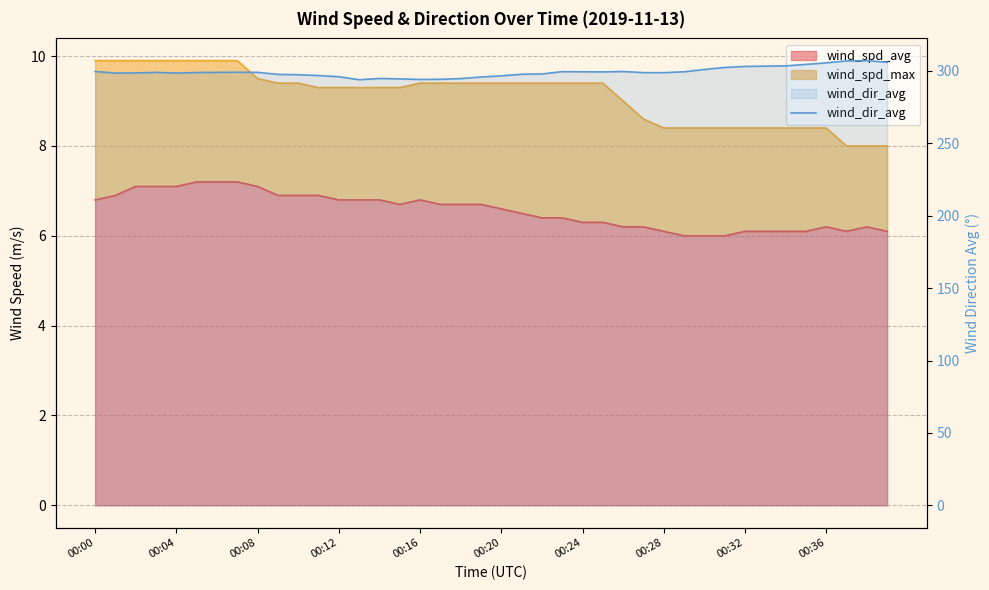

True or false: the data shows 303.3 at 33.

True